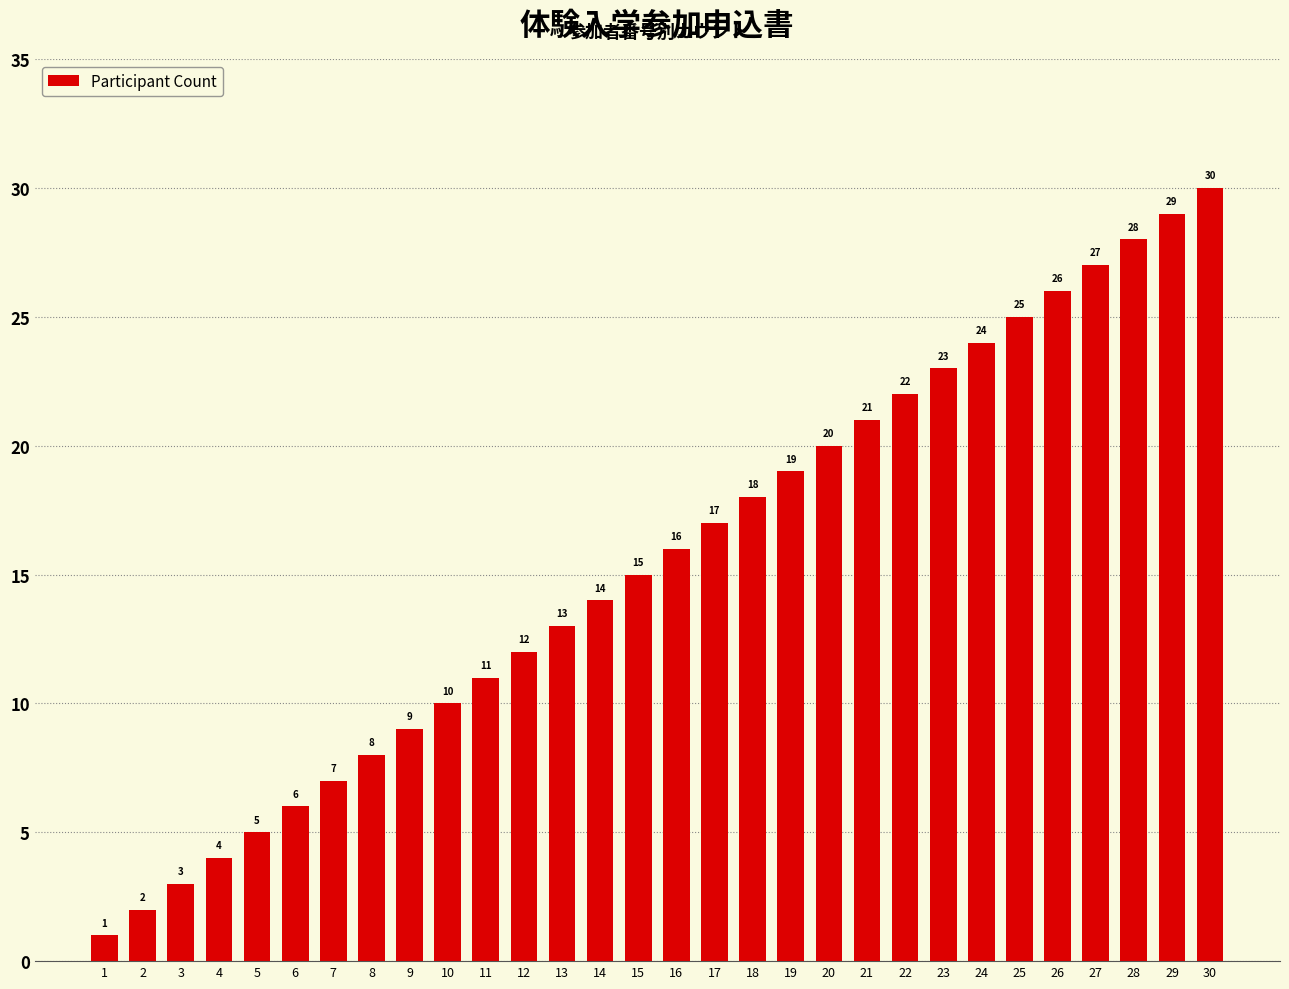

Approximately how many times larger is the value at 22 compared to 23?

1.0